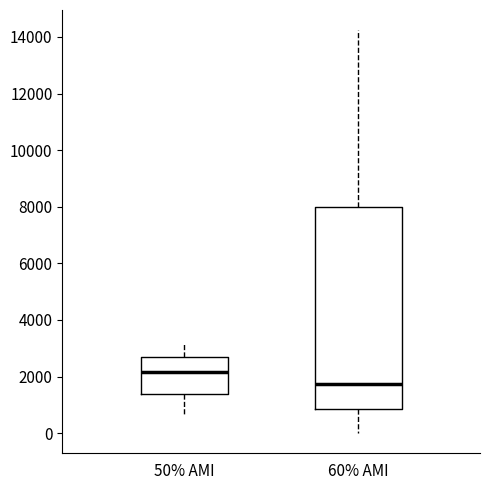

Where does the median line of the box for 50% AMI sit on the y-axis? The values are not printed on the chart, so give them approximately, as read against the axis.

2200